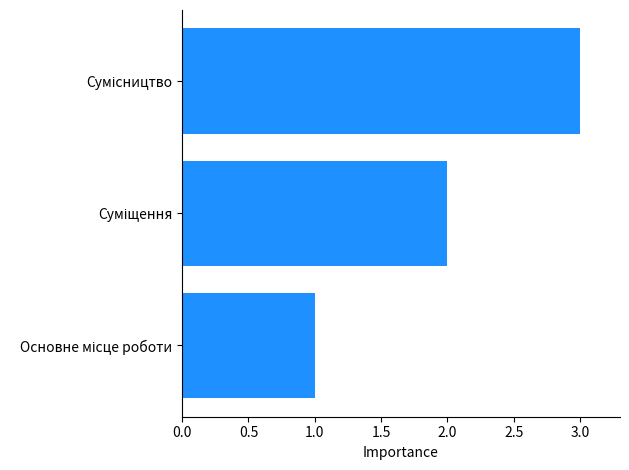

What is the sum of all values?

6